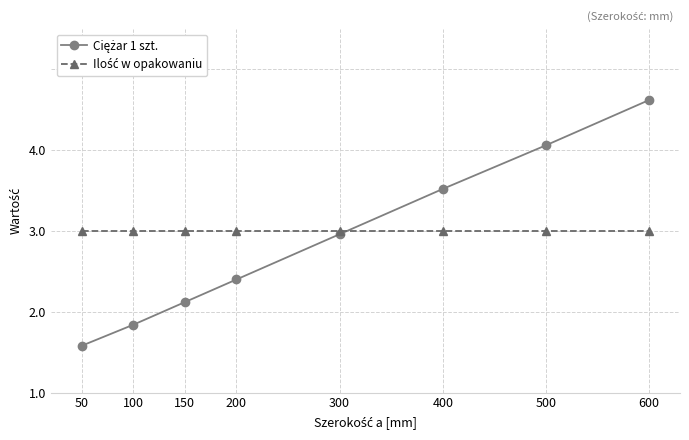

How many times do Ilość w opakowaniu and Ciężar 1 szt. cross each other?

1